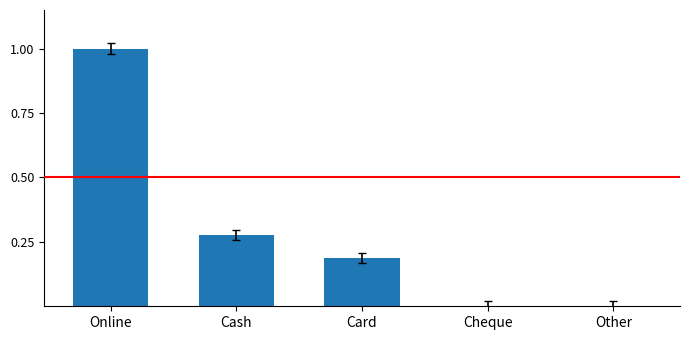

Is it true that the value at Cash is 0.1?

False